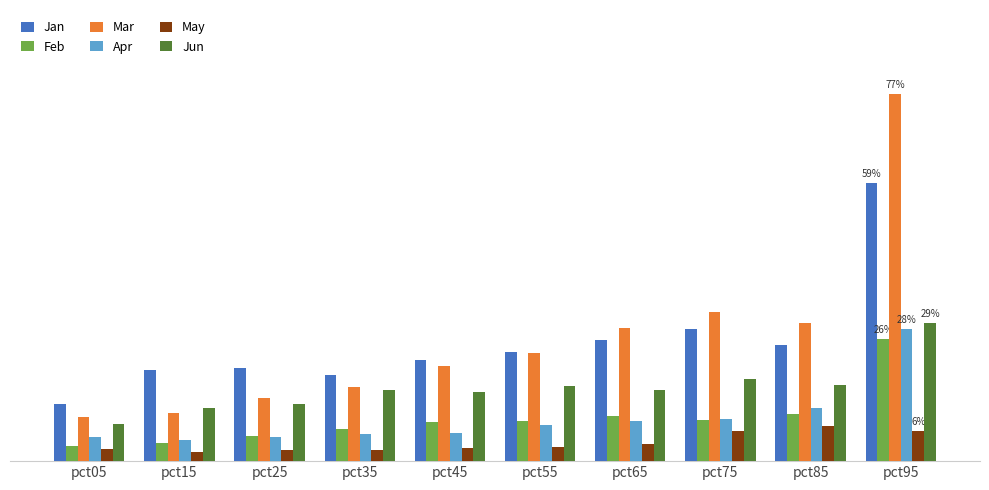

How many Mar values are between 0 and 1?

10